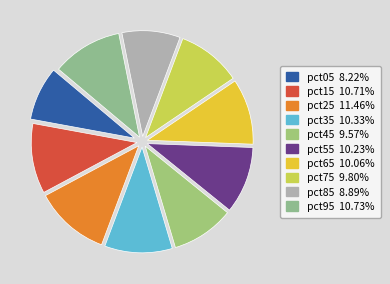

True or false: pct95 accounts for 4% of the total.

False